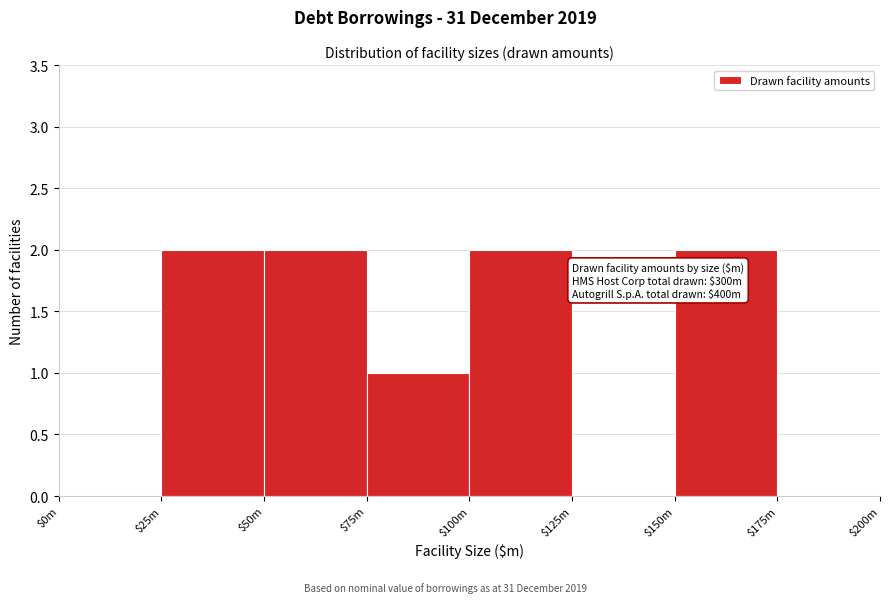

Is it true that the value at $75m is 1?

True